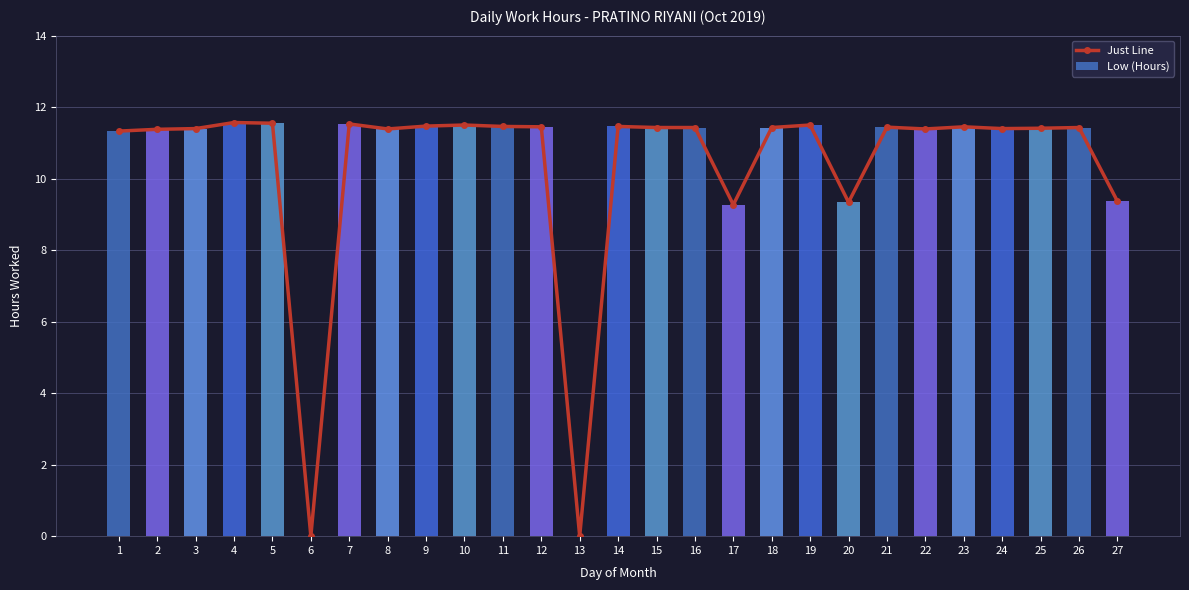

Is it true that Low (Hours) equals 9.4 at 27?

True